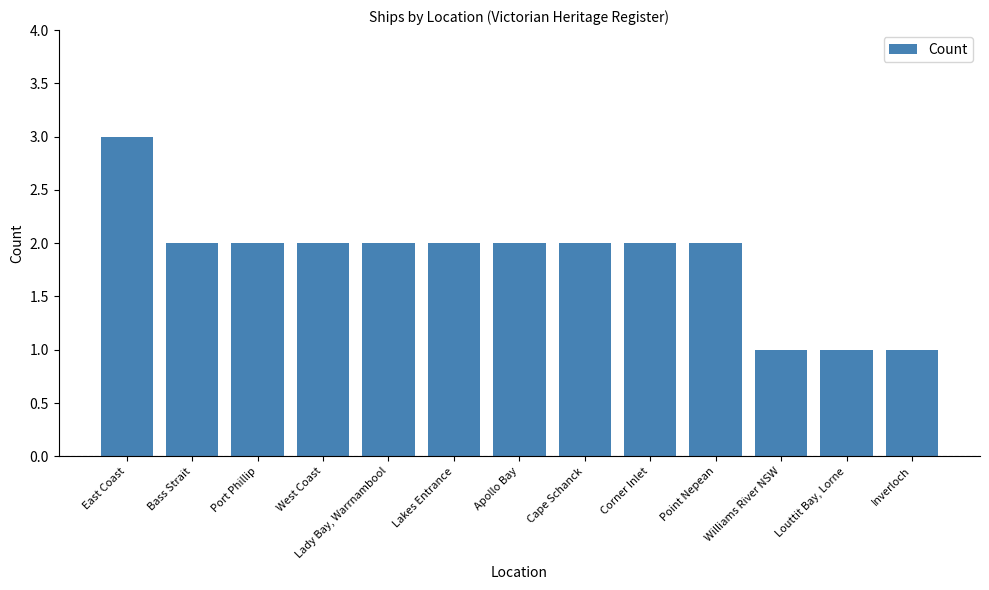

What is the value of the 3rd bar from the left?

2